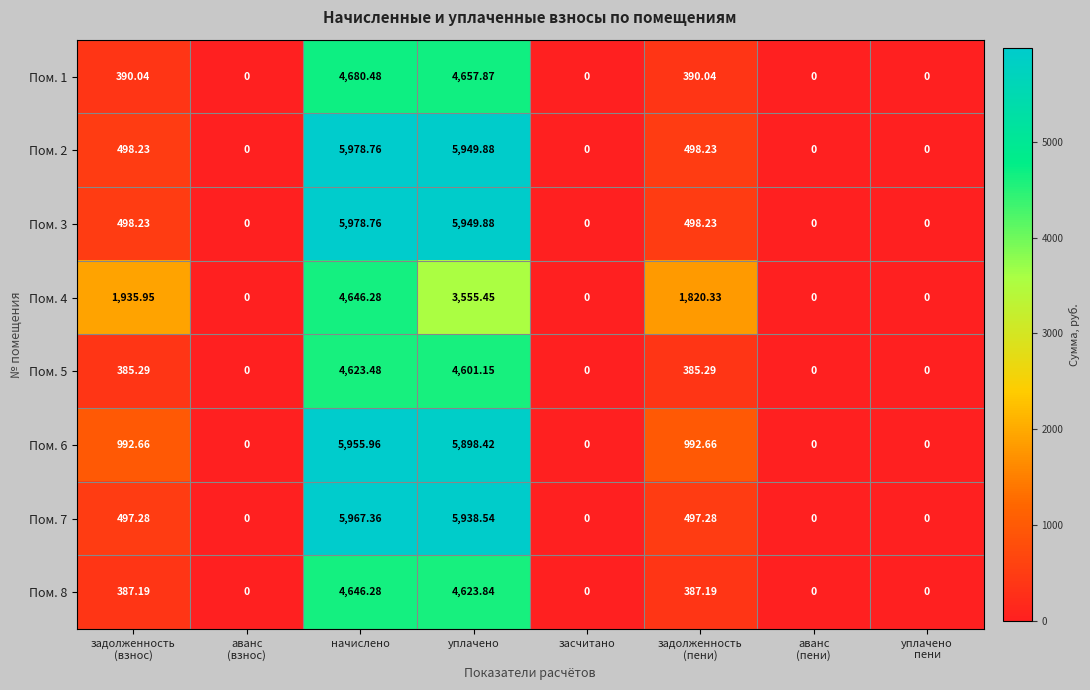

At how many categories does at least one series exceed 1710?

4